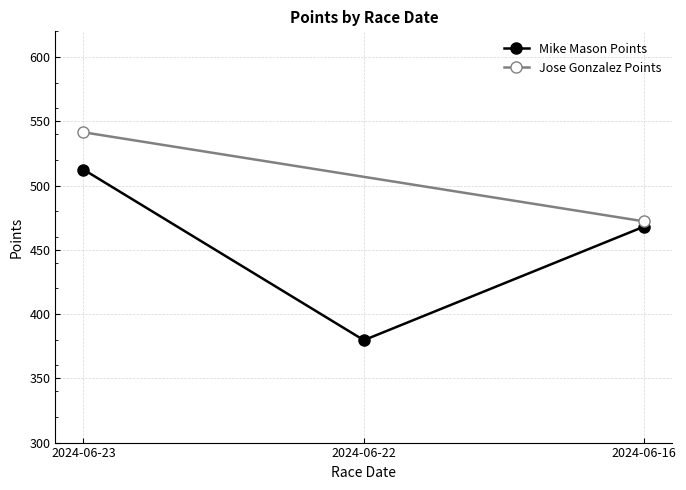

Where does the data first go above 468?

2024-06-23